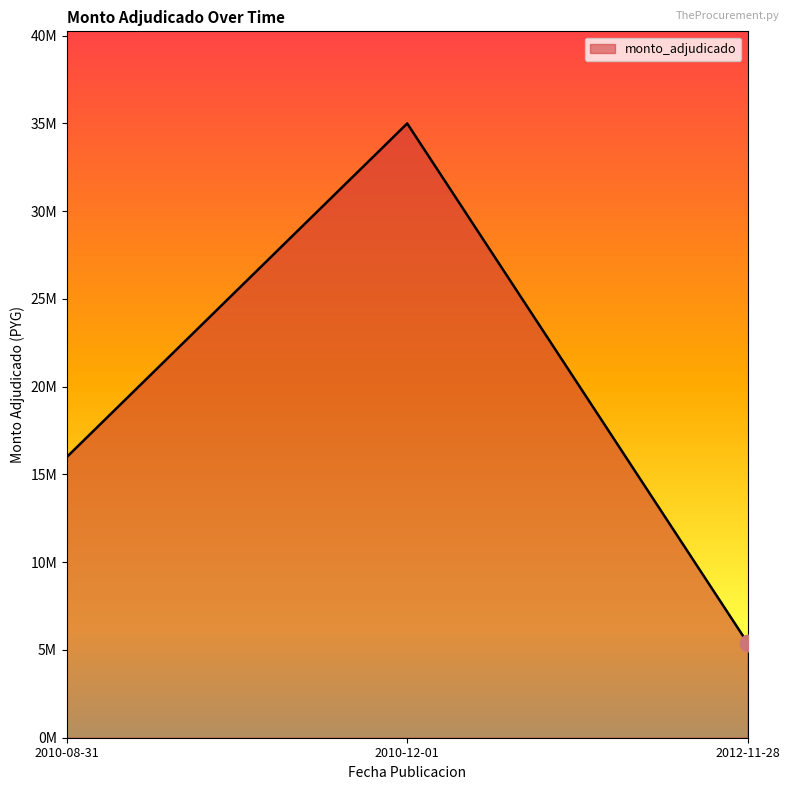

What is the label of the 3rd point from the left?

2012-11-28